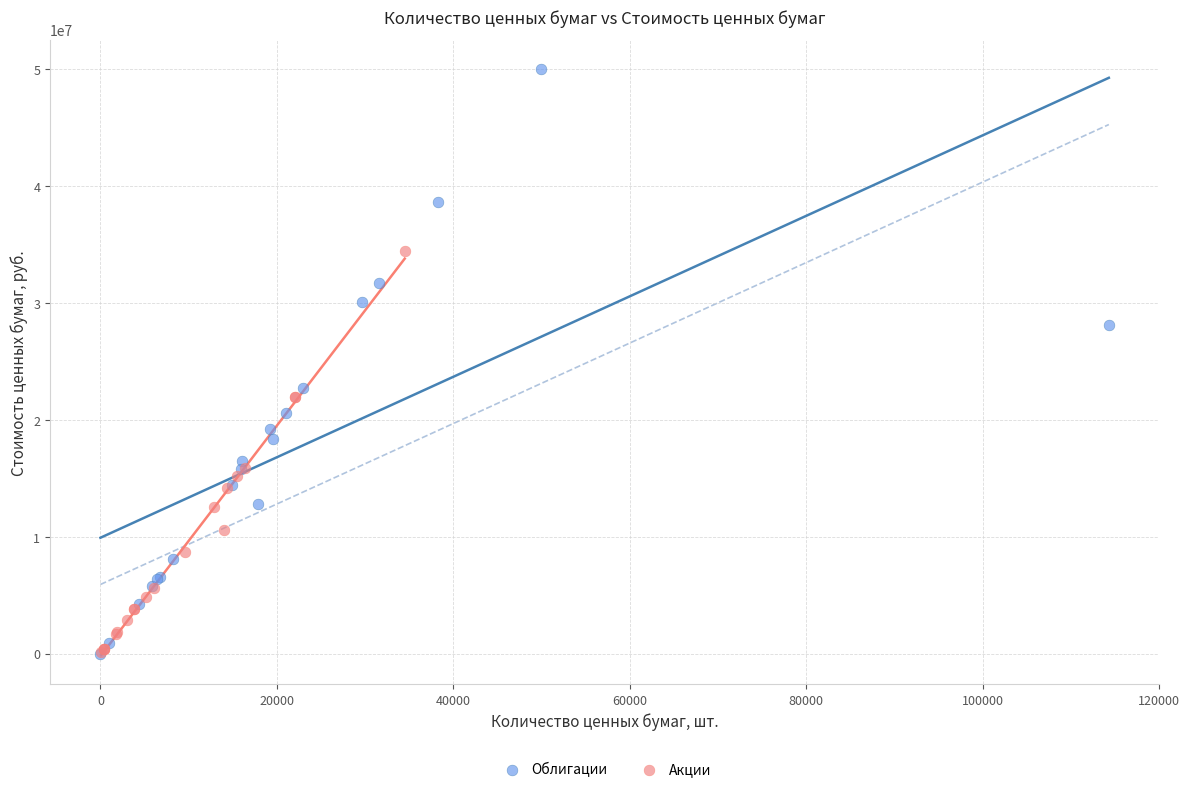

Which series has the widest spread of Y values?

Облигации